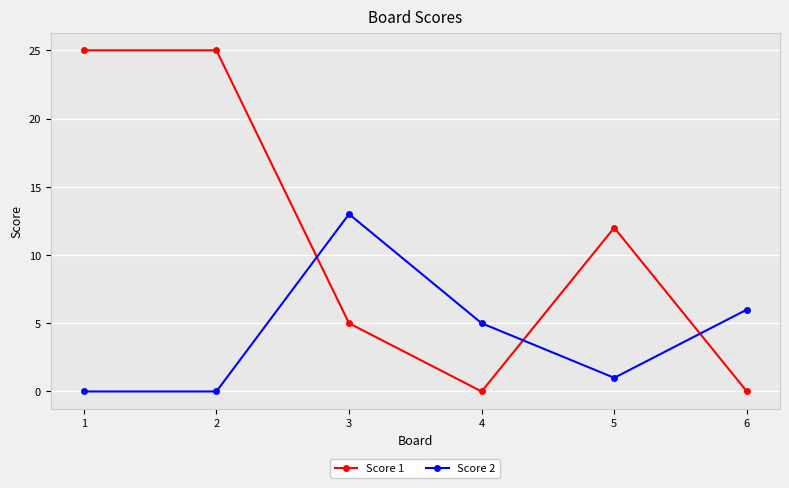

How many interior local peaks does the Score 2 series have?

1